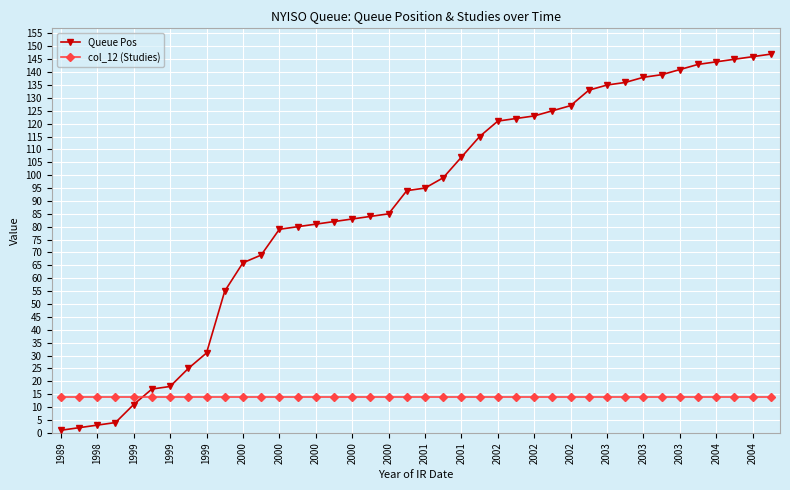

List the series in order of their peak value, lowest first.

col_12 (Studies), Queue Pos